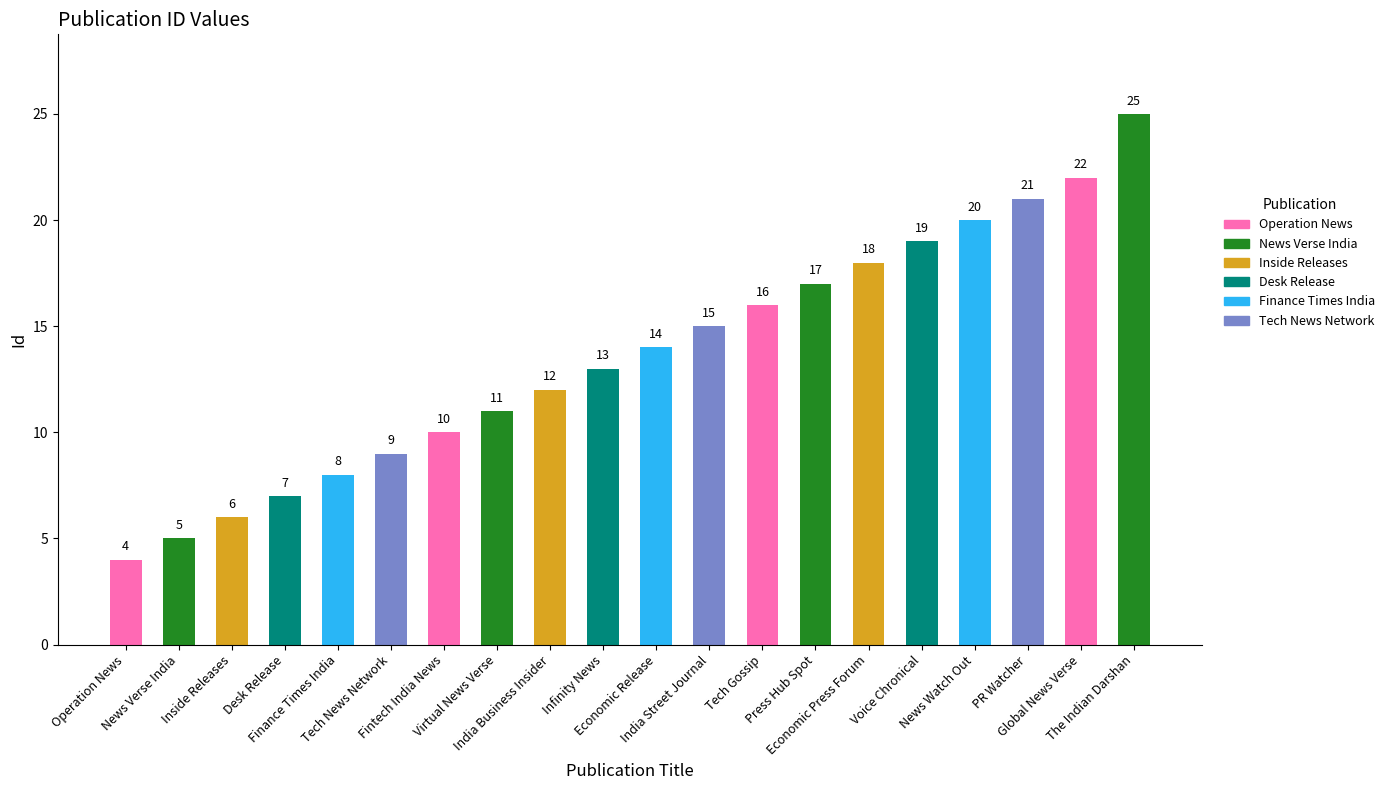

List the labels in order of value, largest first.

The Indian Darshan, Global News Verse, PR Watcher, News Watch Out, Voice Chronical, Economic Press Forum, Press Hub Spot, Tech Gossip, India Street Journal, Economic Release, Infinity News, India Business Insider, Virtual News Verse, Fintech India News, Tech News Network, Finance Times India, Desk Release, Inside Releases, News Verse India, Operation News